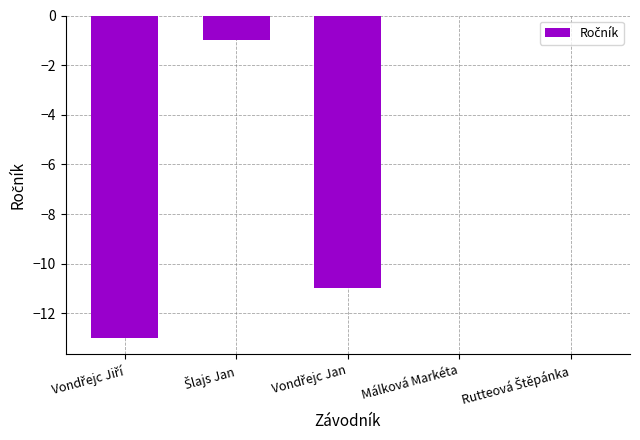

The value at Málková Markéta is 0. True or false?

True